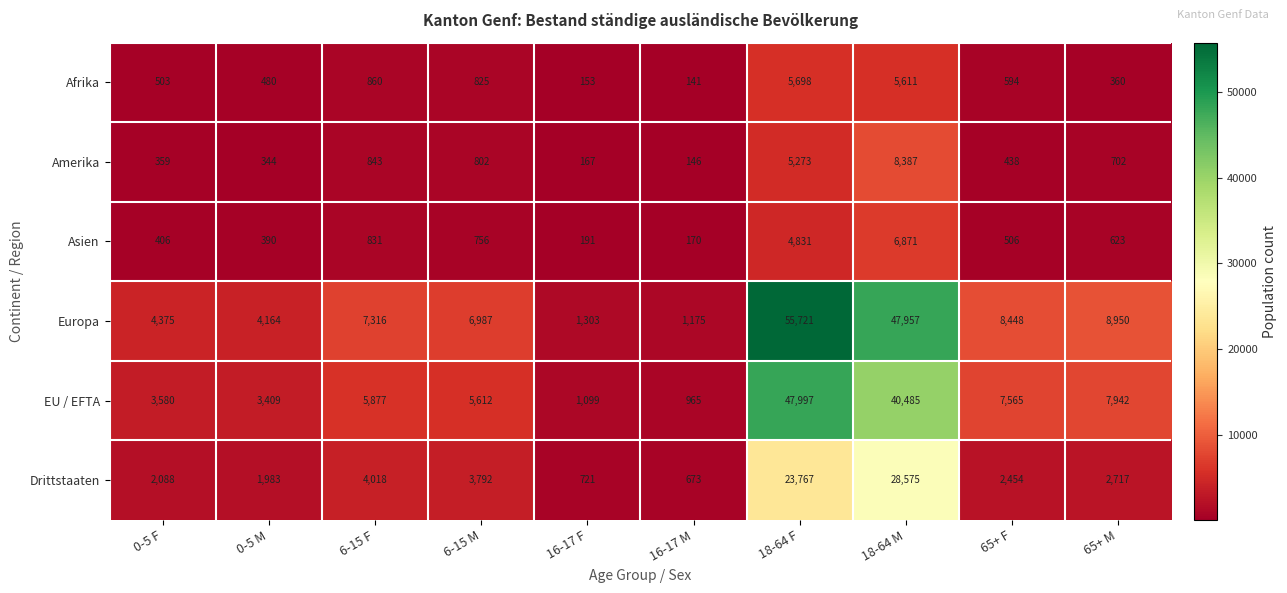

What is the greatest value displayed?

55721